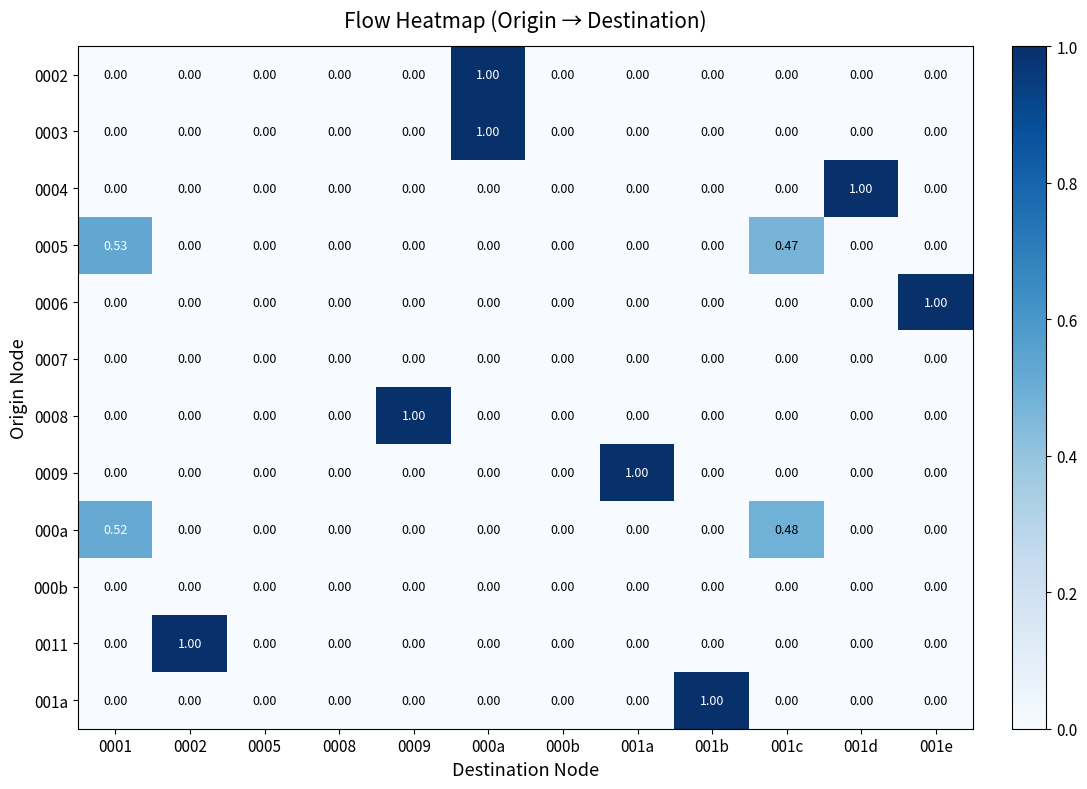

Reading left to right, transcribe all the data shown in this chart.

0002: 0001=0.0	0002=0.0	0005=0.0	0008=0.0	0009=0.0	000a=1.0	000b=0.0	001a=0.0	001b=0.0	001c=0.0	001d=0.0	001e=0.0
0003: 0001=0.0	0002=0.0	0005=0.0	0008=0.0	0009=0.0	000a=1.0	000b=0.0	001a=0.0	001b=0.0	001c=0.0	001d=0.0	001e=0.0
0004: 0001=0.0	0002=0.0	0005=0.0	0008=0.0	0009=0.0	000a=0.0	000b=0.0	001a=0.0	001b=0.0	001c=0.0	001d=1.0	001e=0.0
0005: 0001=0.5	0002=0.0	0005=0.0	0008=0.0	0009=0.0	000a=0.0	000b=0.0	001a=0.0	001b=0.0	001c=0.5	001d=0.0	001e=0.0
0006: 0001=0.0	0002=0.0	0005=0.0	0008=0.0	0009=0.0	000a=0.0	000b=0.0	001a=0.0	001b=0.0	001c=0.0	001d=0.0	001e=1.0
0007: 0001=0.0	0002=0.0	0005=0.0	0008=0.0	0009=0.0	000a=0.0	000b=0.0	001a=0.0	001b=0.0	001c=0.0	001d=0.0	001e=0.0
0008: 0001=0.0	0002=0.0	0005=0.0	0008=0.0	0009=1.0	000a=0.0	000b=0.0	001a=0.0	001b=0.0	001c=0.0	001d=0.0	001e=0.0
0009: 0001=0.0	0002=0.0	0005=0.0	0008=0.0	0009=0.0	000a=0.0	000b=0.0	001a=1.0	001b=0.0	001c=0.0	001d=0.0	001e=0.0
000a: 0001=0.5	0002=0.0	0005=0.0	0008=0.0	0009=0.0	000a=0.0	000b=0.0	001a=0.0	001b=0.0	001c=0.5	001d=0.0	001e=0.0
000b: 0001=0.0	0002=0.0	0005=0.0	0008=0.0	0009=0.0	000a=0.0	000b=0.0	001a=0.0	001b=0.0	001c=0.0	001d=0.0	001e=0.0
0011: 0001=0.0	0002=1.0	0005=0.0	0008=0.0	0009=0.0	000a=0.0	000b=0.0	001a=0.0	001b=0.0	001c=0.0	001d=0.0	001e=0.0
001a: 0001=0.0	0002=0.0	0005=0.0	0008=0.0	0009=0.0	000a=0.0	000b=0.0	001a=0.0	001b=1.0	001c=0.0	001d=0.0	001e=0.0